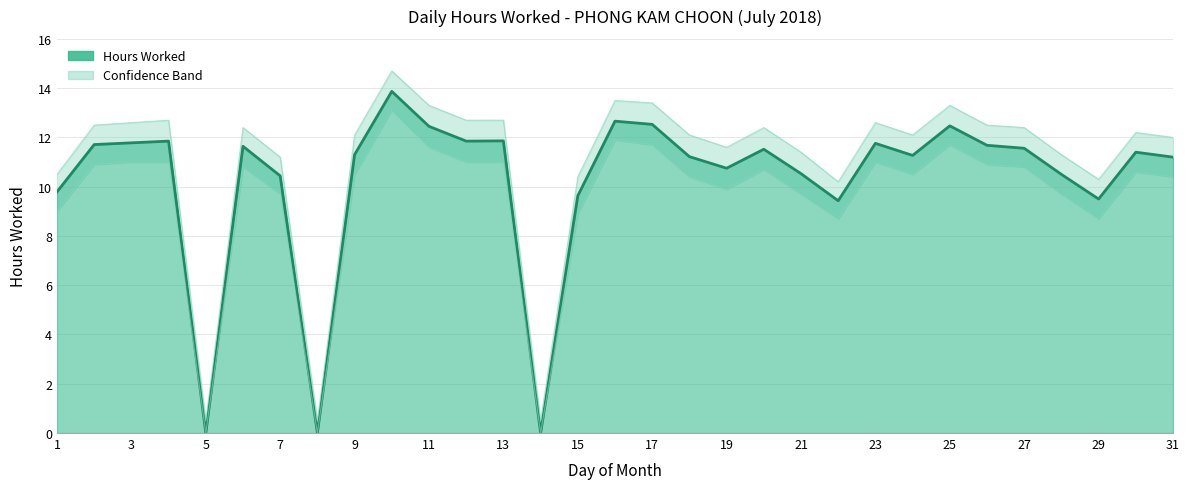

True or false: Hours Lower and Hours Worked intersect in this chart.

False